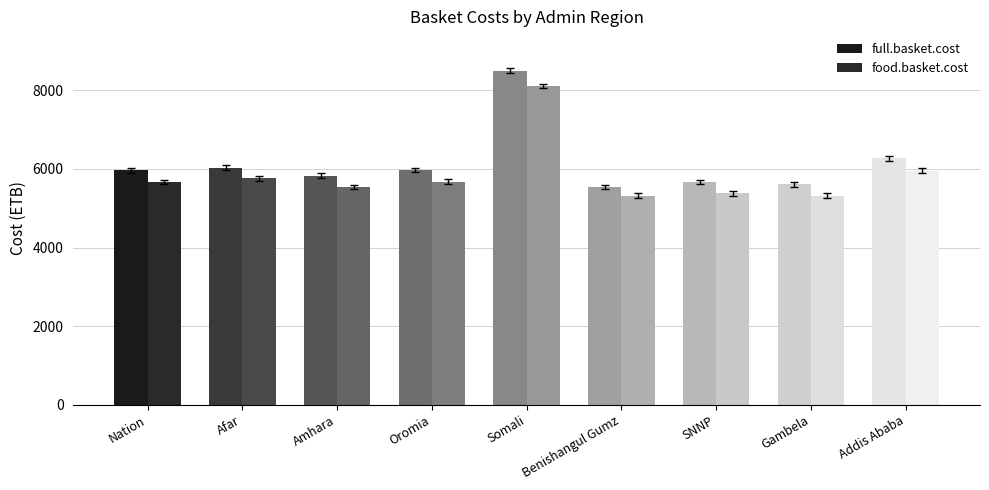

Is it true that full.basket.cost equals 11956.0 at Somali?

False